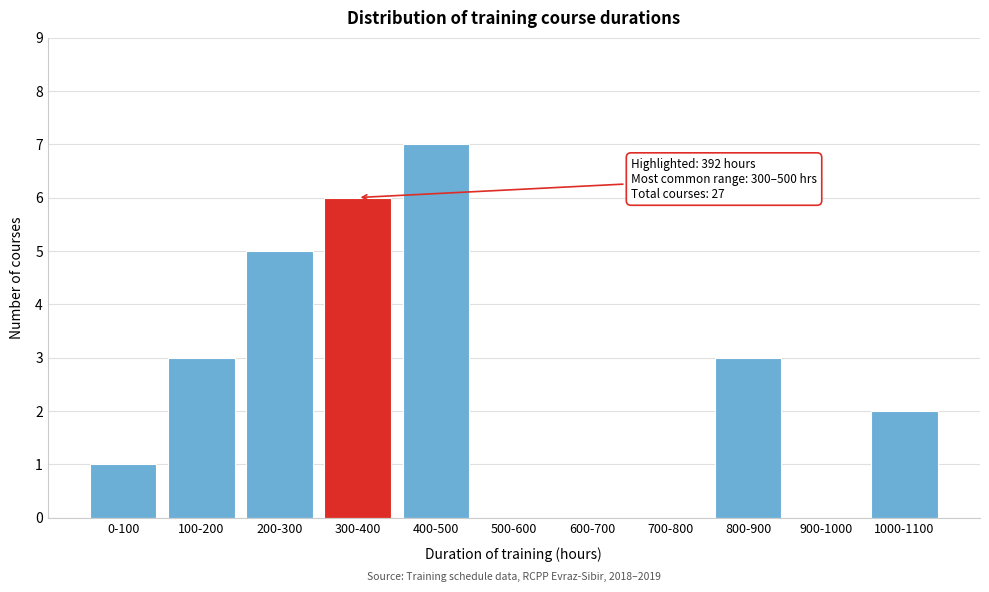

Reading right to left, transcribe all the data shown in this chart.

1000-1100=2	900-1000=0	800-900=3	700-800=0	600-700=0	500-600=0	400-500=7	300-400=6	200-300=5	100-200=3	0-100=1